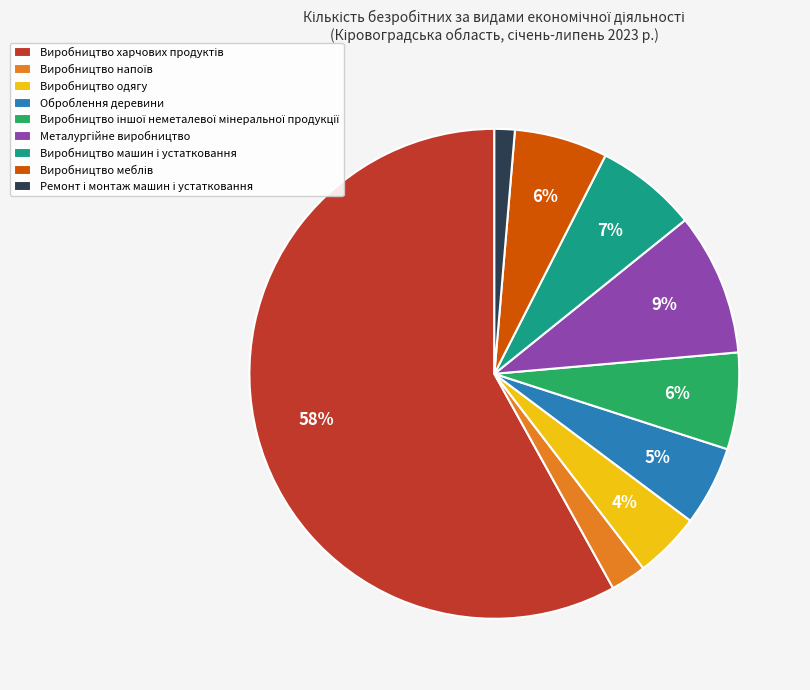

How many segments does this pie chart have?

9